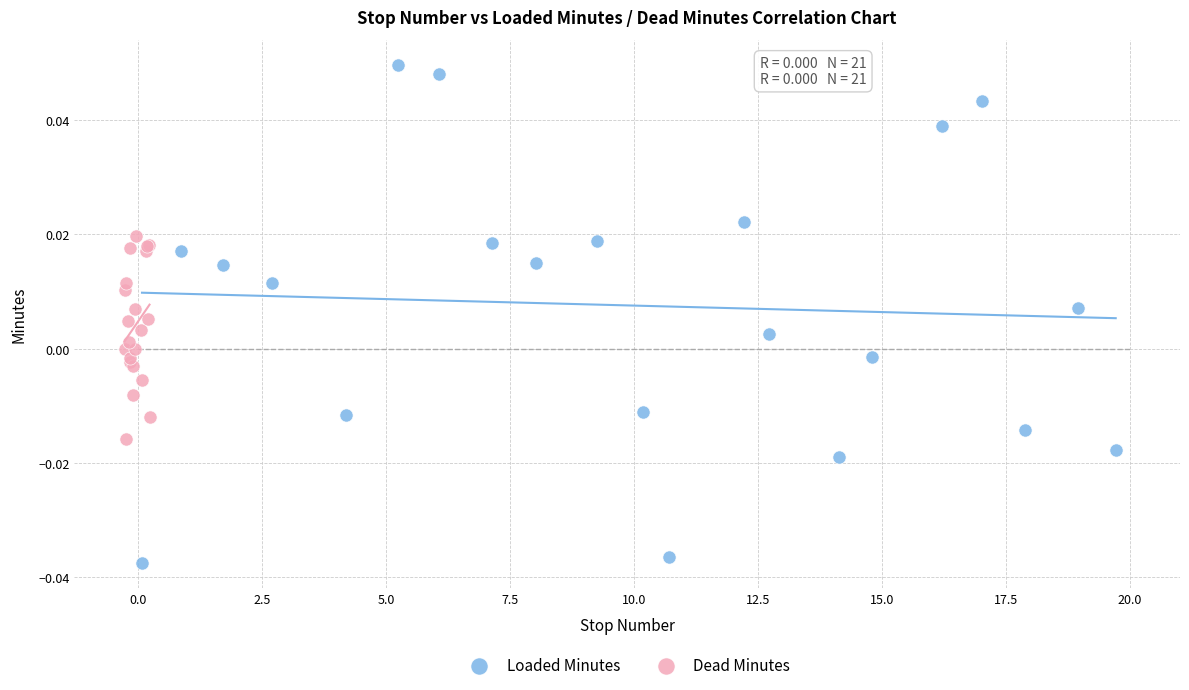

Which series contains the lowest Y value?

Loaded Minutes